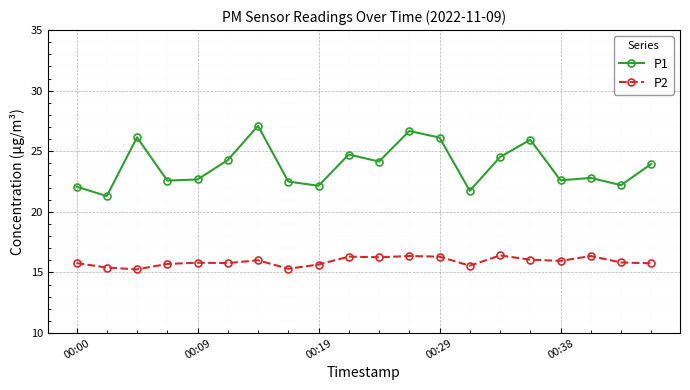

List the series in order of their overall mean, highest first.

P1, P2